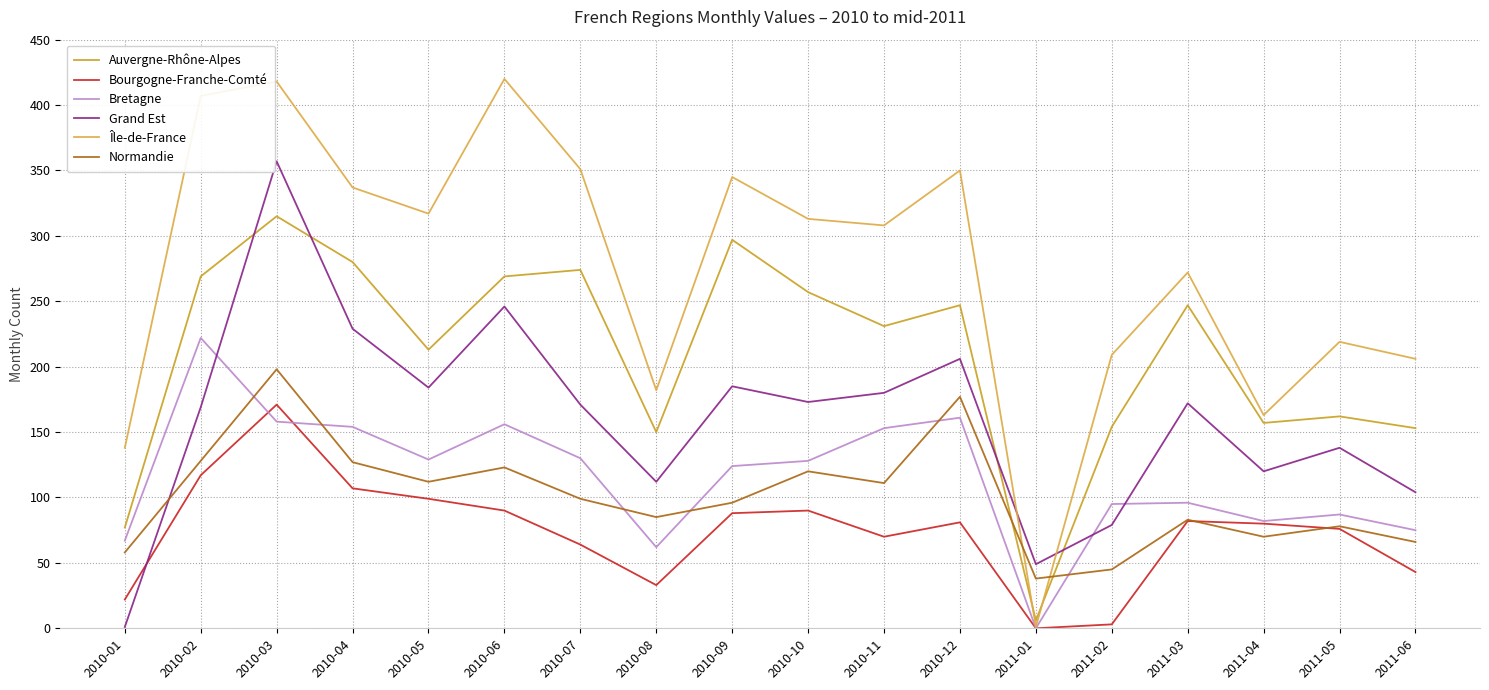

Between 2010-02 and 2011-05, which series saw the biggest shift?

Île-de-France